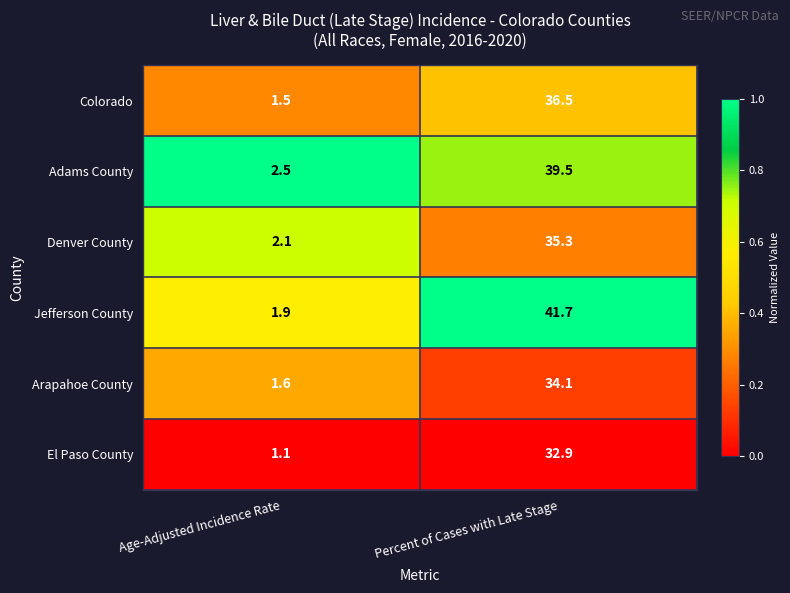

What is the difference between the highest and lowest values at Age-Adjusted Incidence Rate?

1.4